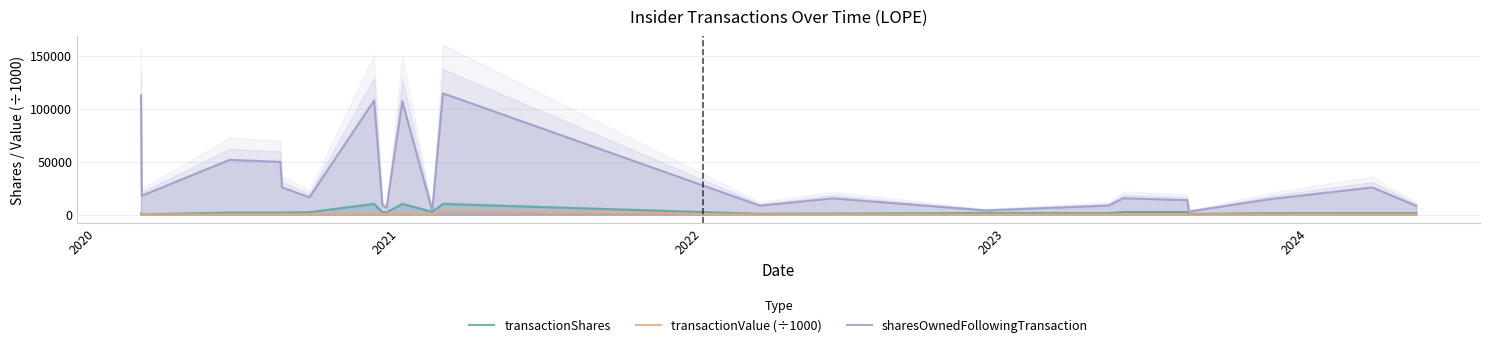

What is the maximum value for sharesOwnedFollowingTransaction?

114594.0